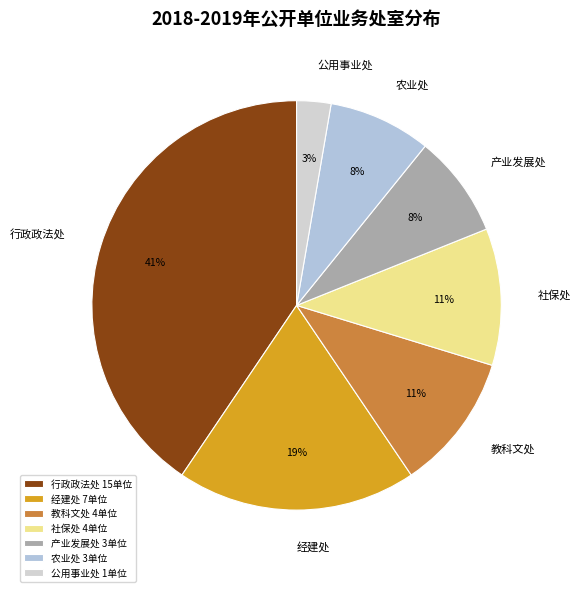

Which has a higher value, 经建处 or 社保处?

经建处